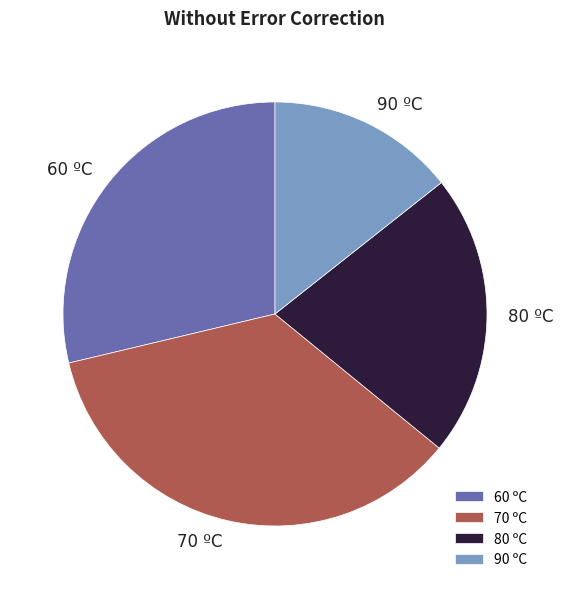

Which slice is the largest?

70 ºC